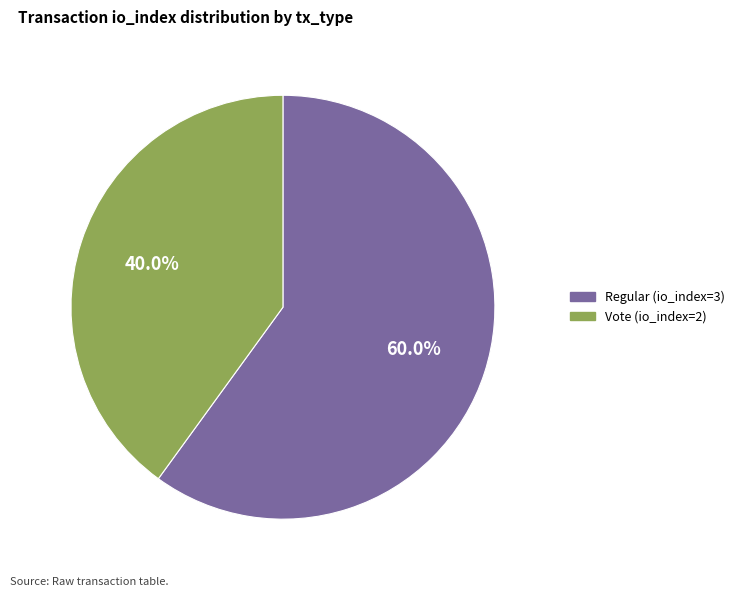

Which has a higher value, Vote (io_index=2) or Regular (io_index=3)?

Regular (io_index=3)